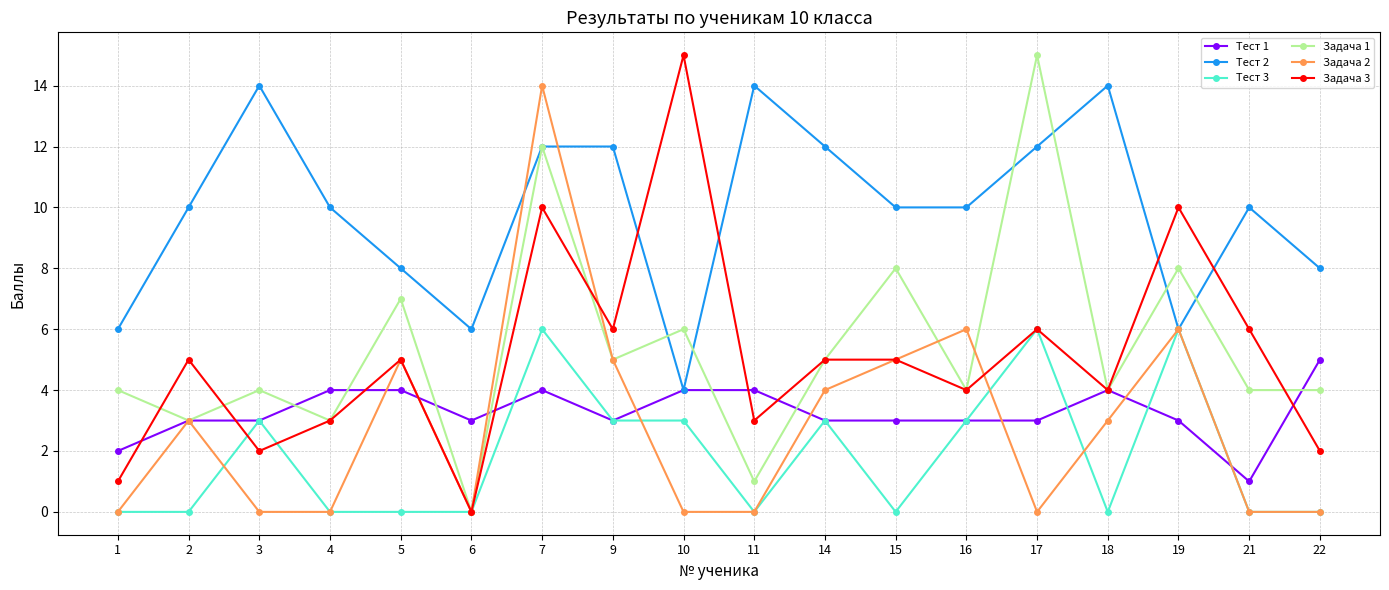

At which category is the sum across all series the highest?

7